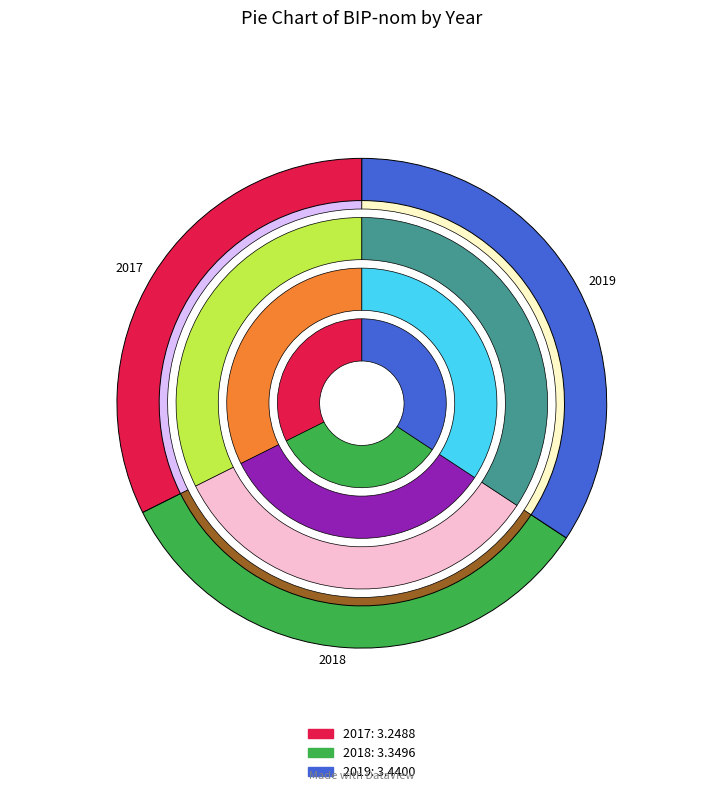

Rank the categories by value from highest to lowest.

2019, 2018, 2017